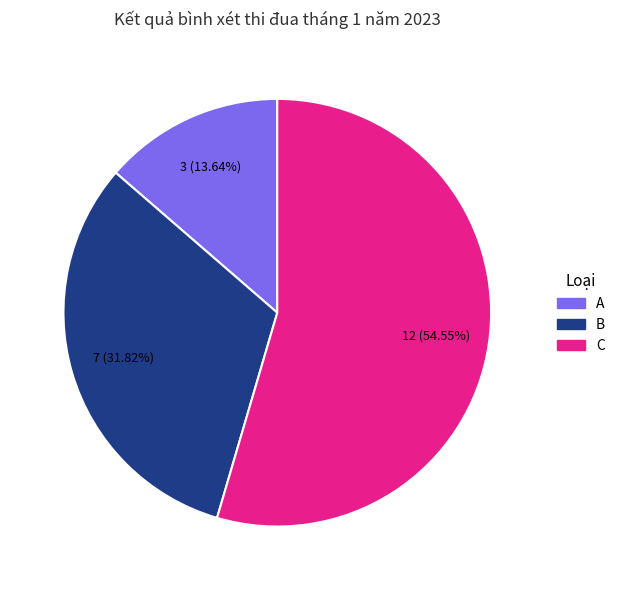

Is there a majority slice in this chart?

Yes